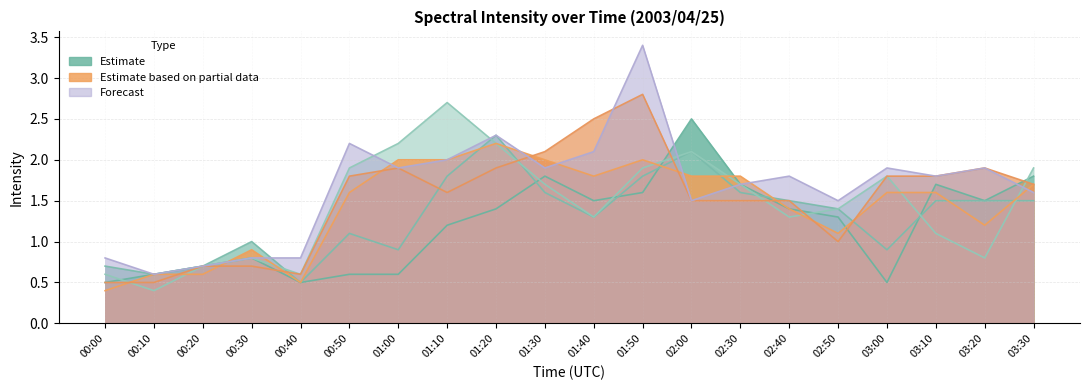

What is the value of the  10.467 point at the 9th from the left?

2.2